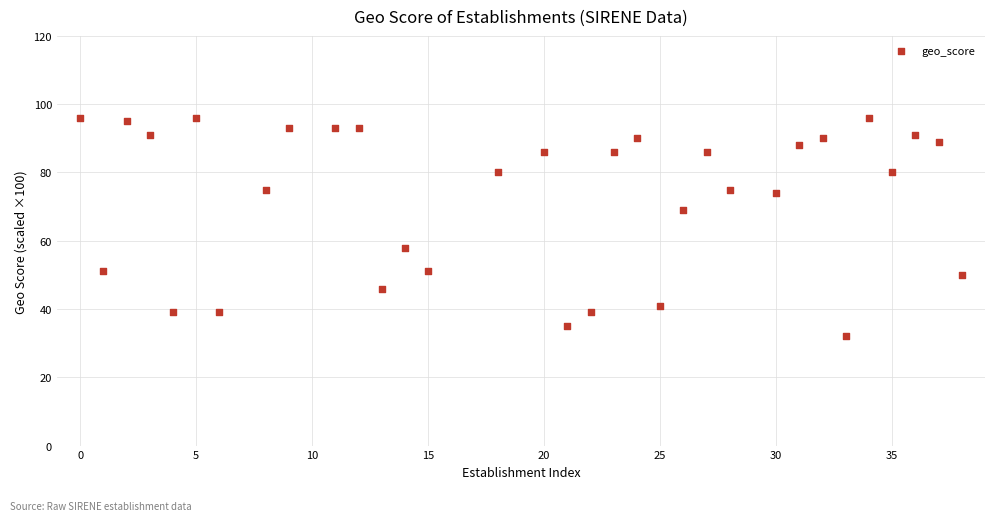

What is the range of X values (max minus min)?

38.0